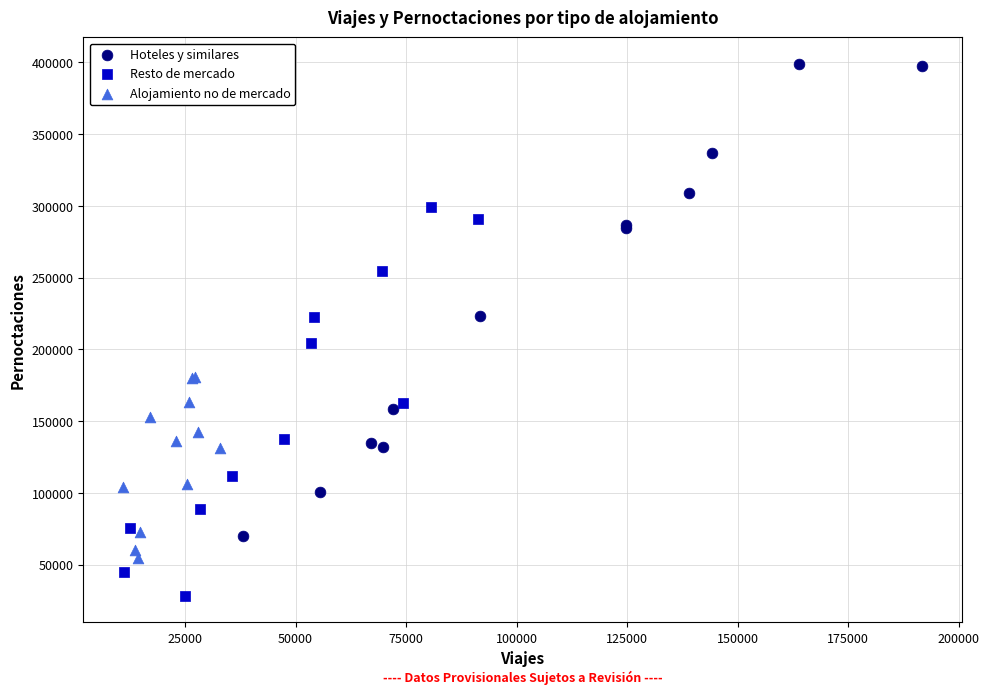

Which series contains the lowest Y value?

Resto de mercado